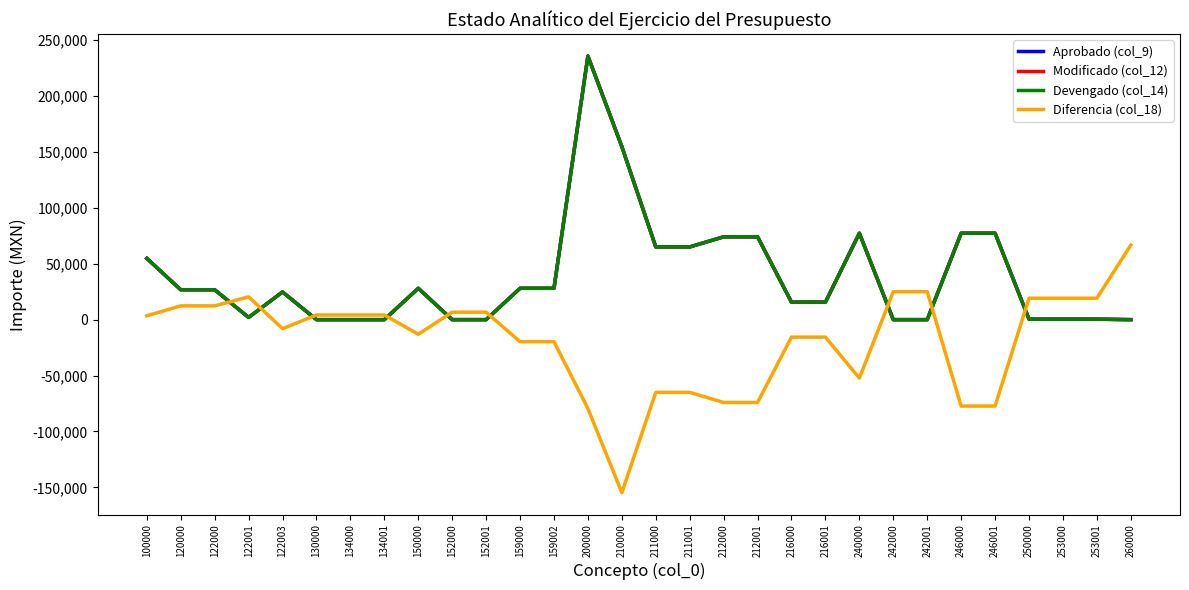

True or false: Devengado (col_14) and Modificado (col_12) cross at least once.

False